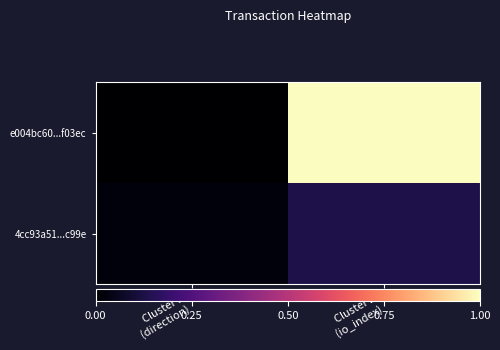

Rank the series by their average value, from lowest to highest.

4cc93a51...c99e, e004bc60...f03ec